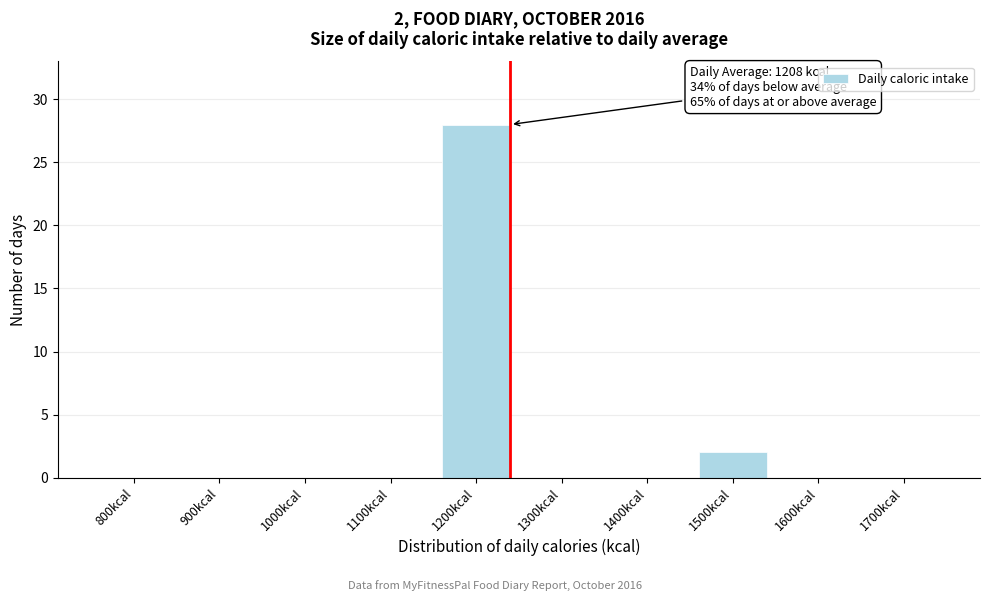

Reading left to right, what are all the values shown in this chart?

800kcal=0	900kcal=0	1000kcal=0	1100kcal=0	1200kcal=28	1300kcal=0	1400kcal=0	1500kcal=2	1600kcal=0	1700kcal=0